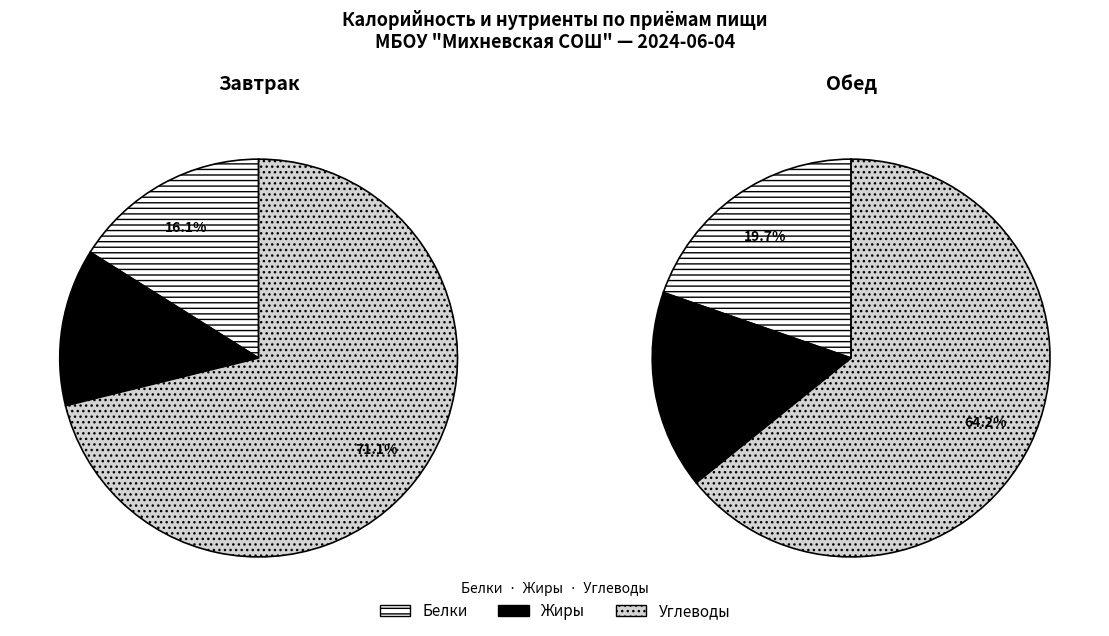

To the nearest percent, what portion does Обед represent?

56%